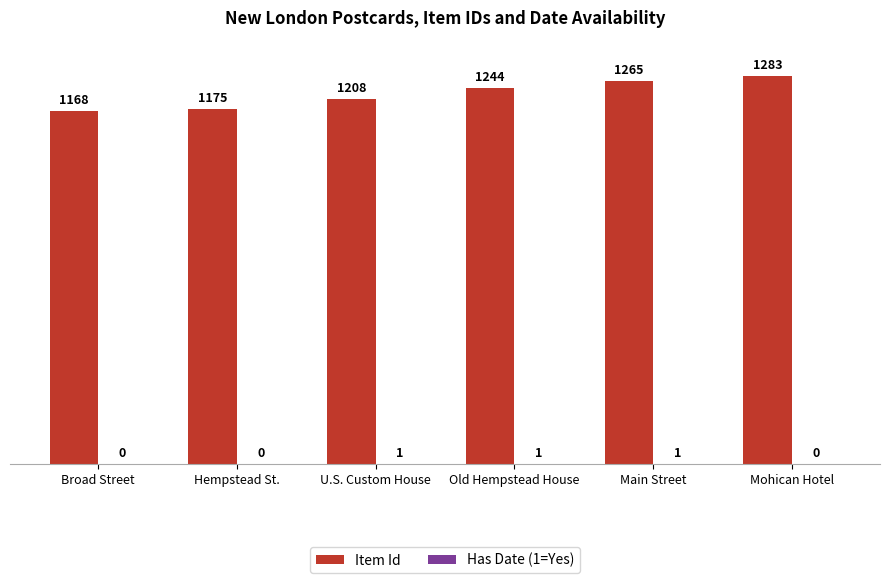

Where is Item Id nearest to the value 1225?

U.S. Custom House